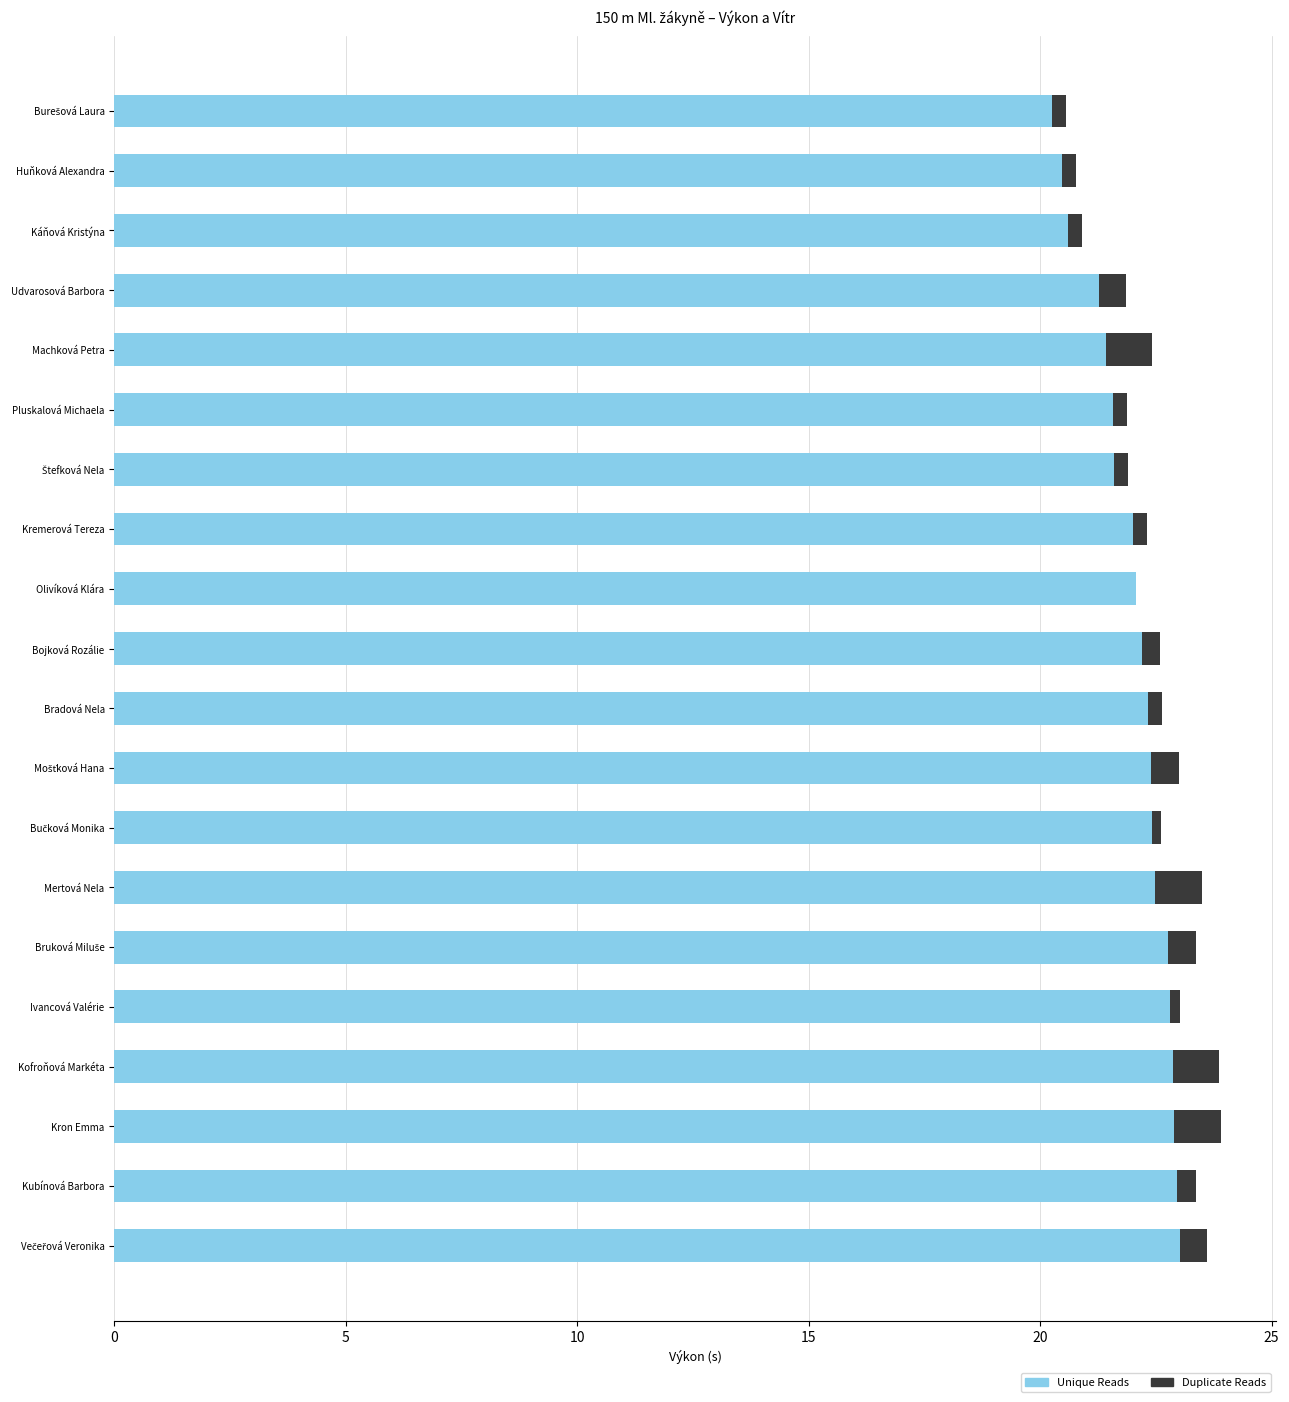

Is it true that Unique Reads equals 13.5 at Huňková Alexandra?

False